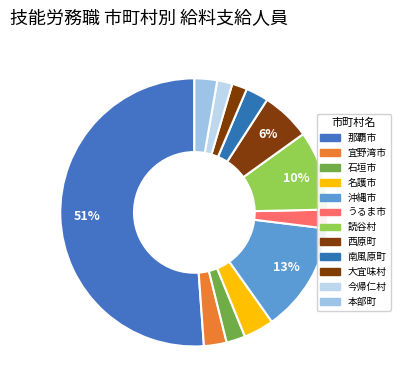

Combined, do 沖縄市 and 本部町 account for over 50%?

No